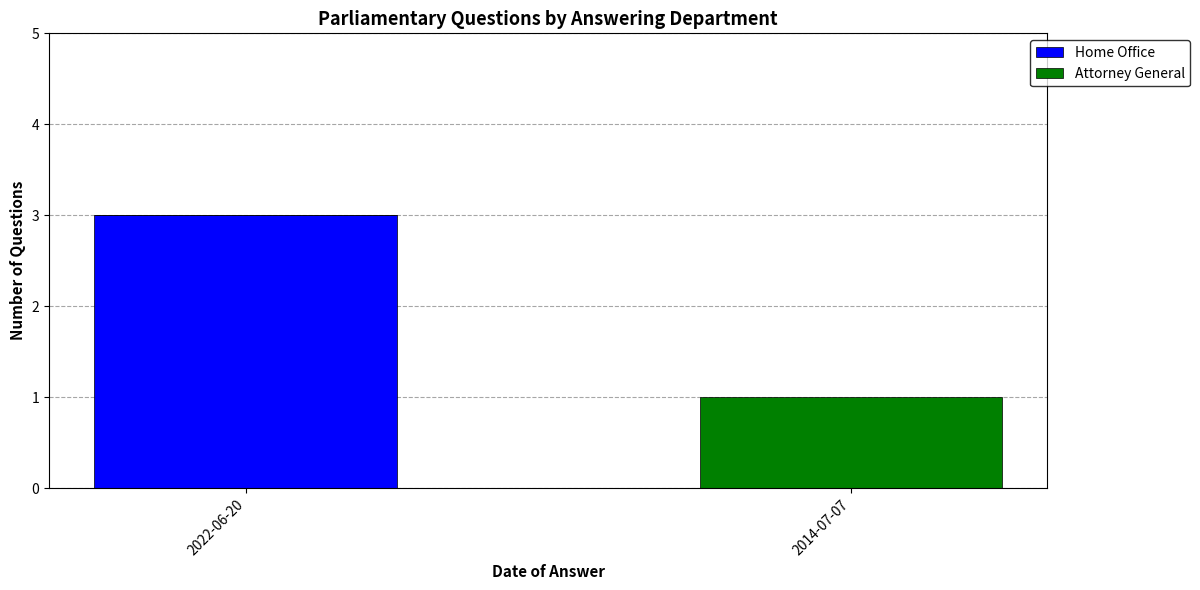

What is the sum of all Home Office values?

3